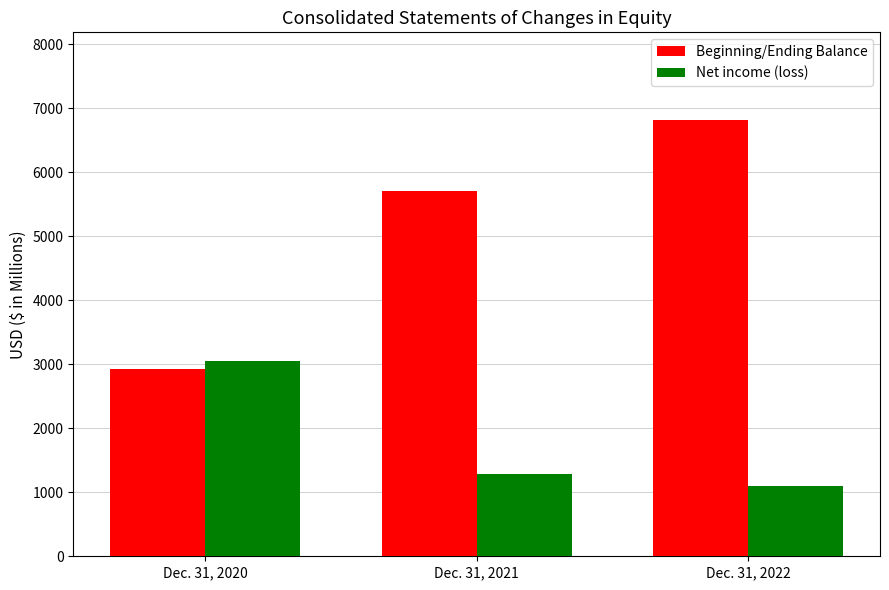

How many data points does each series have?

3